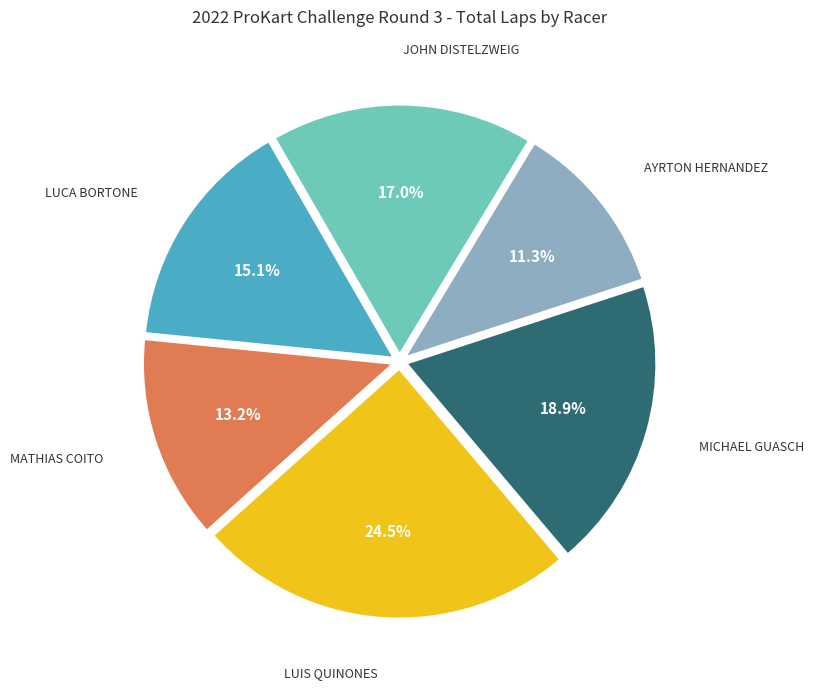

Does any single category account for the majority?

No